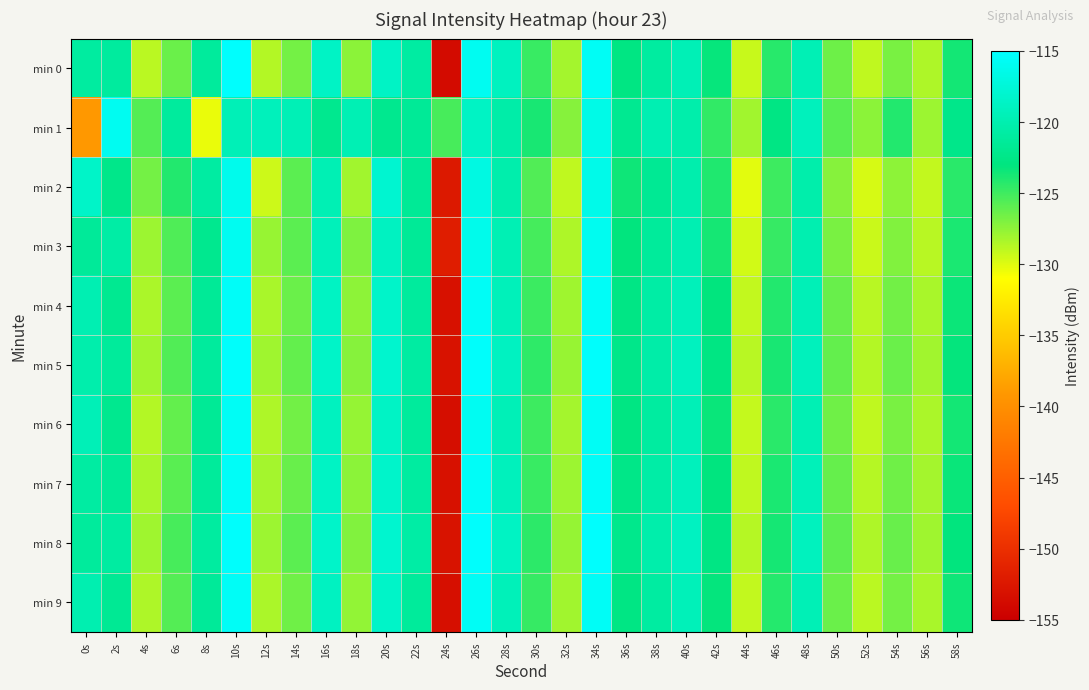

Between 0s and 50s, which series saw the biggest shift?

min 1